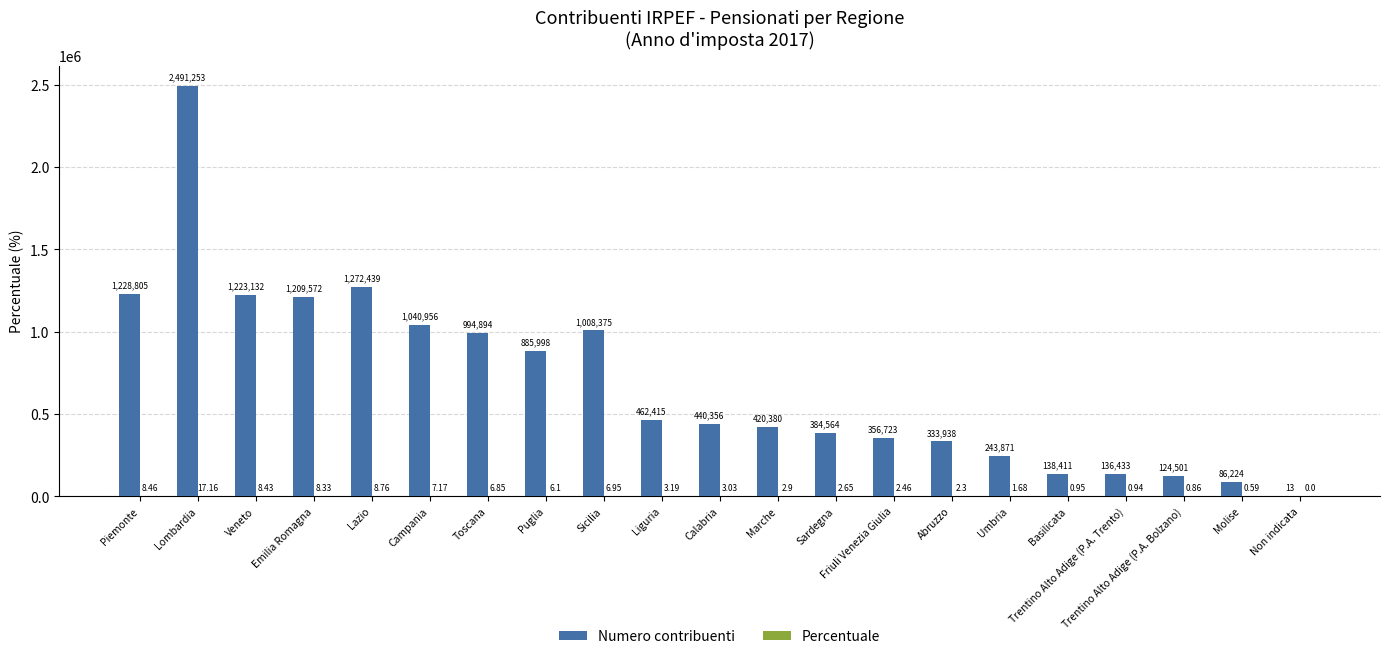

Between Puglia and Liguria, which series saw the biggest shift?

Numero contribuenti